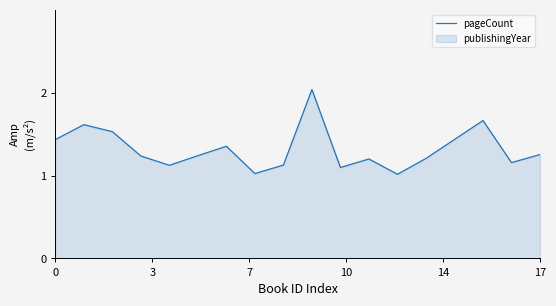

What is the minimum value shown in the chart?

1.0